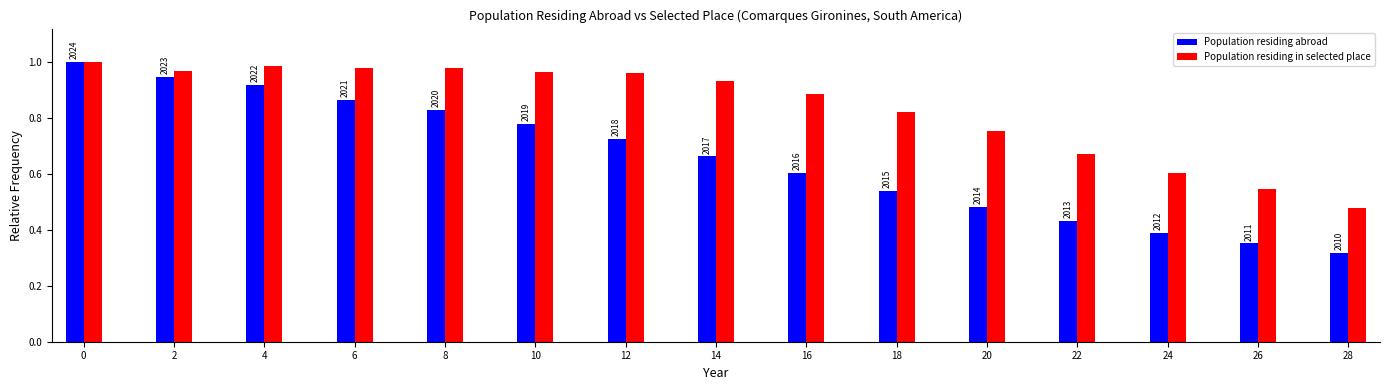

How many bars are there in each group?

2